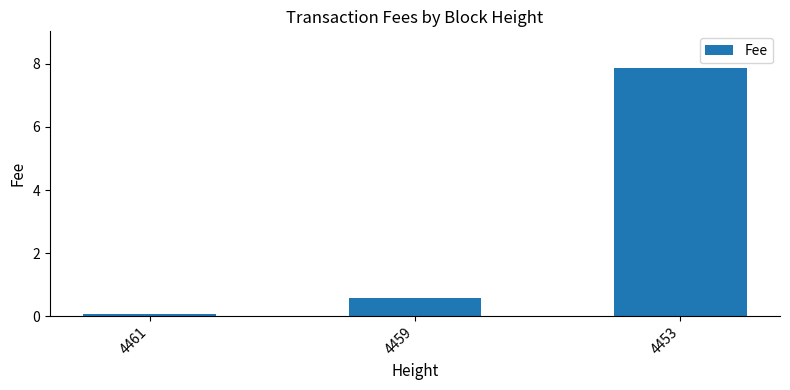

Reading left to right, what are all the values shown in this chart?

4461=0.1	4459=0.6	4453=7.9